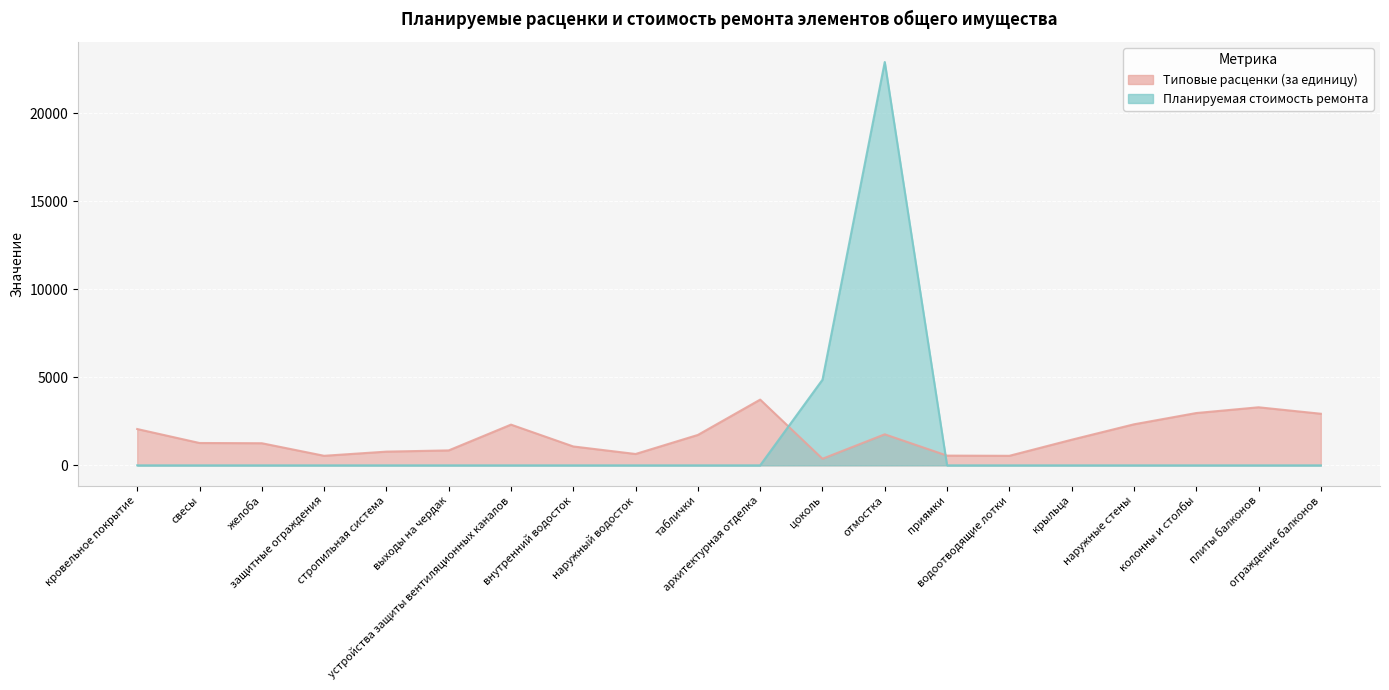

List the series in order of their overall mean, highest first.

Типовые расценки (за единицу), Планируемая стоимость ремонта